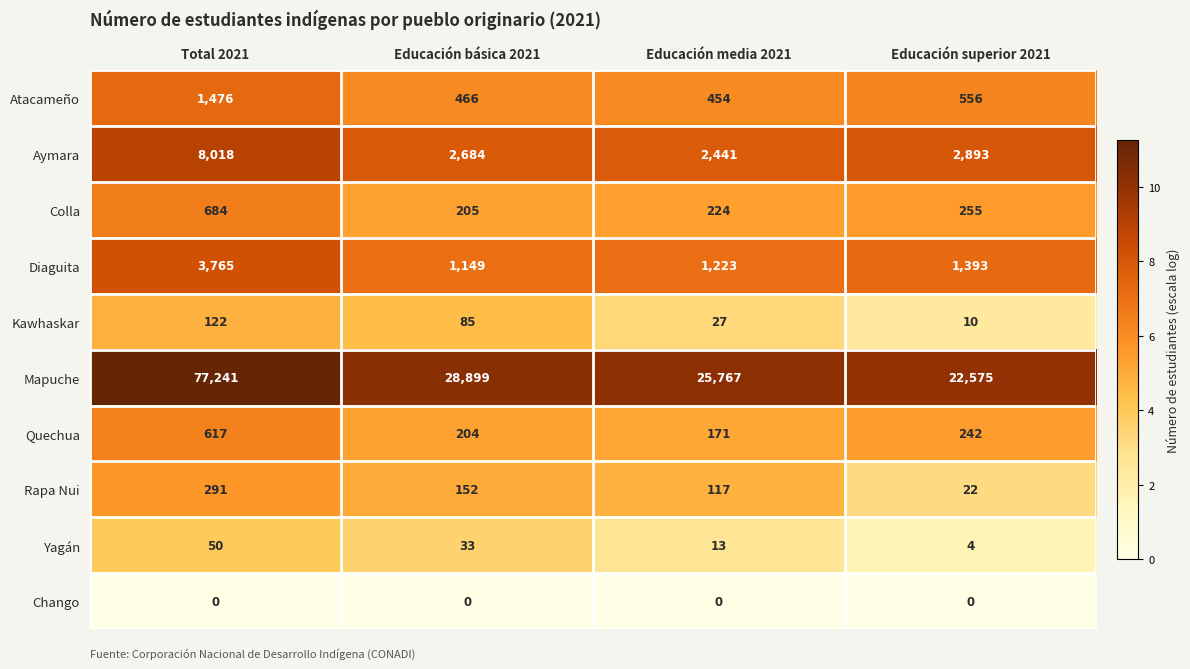

What is the spread (max minus min) of values at Educación superior 2021?

22575